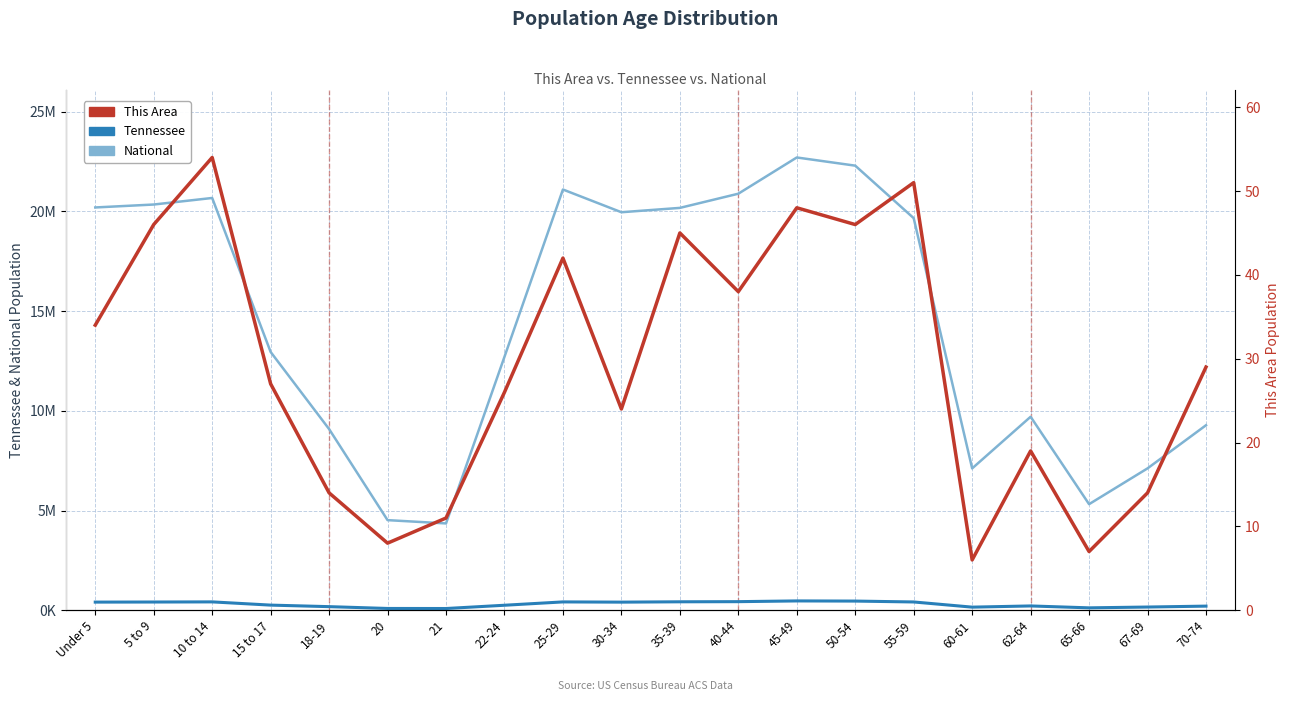

Is the value of This Area at 20 greater than the value of National at 35-39?

No